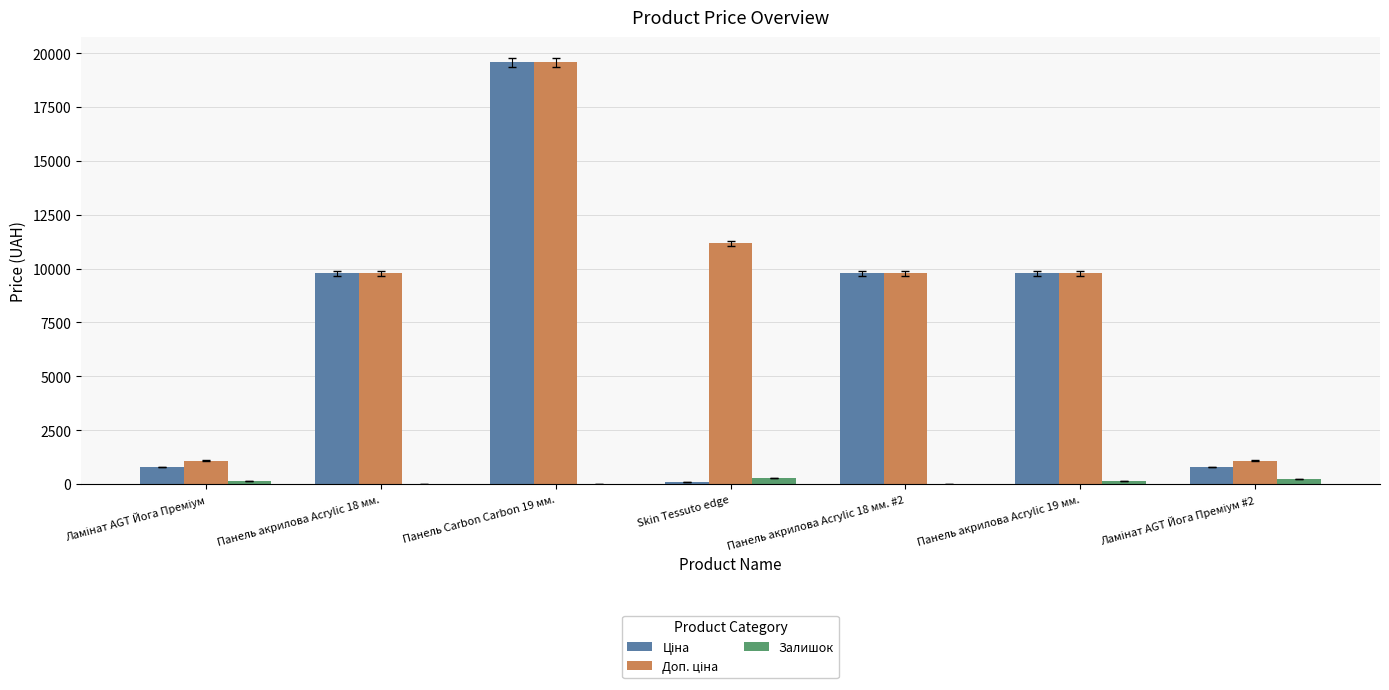

What is the greatest value displayed?

19564.9